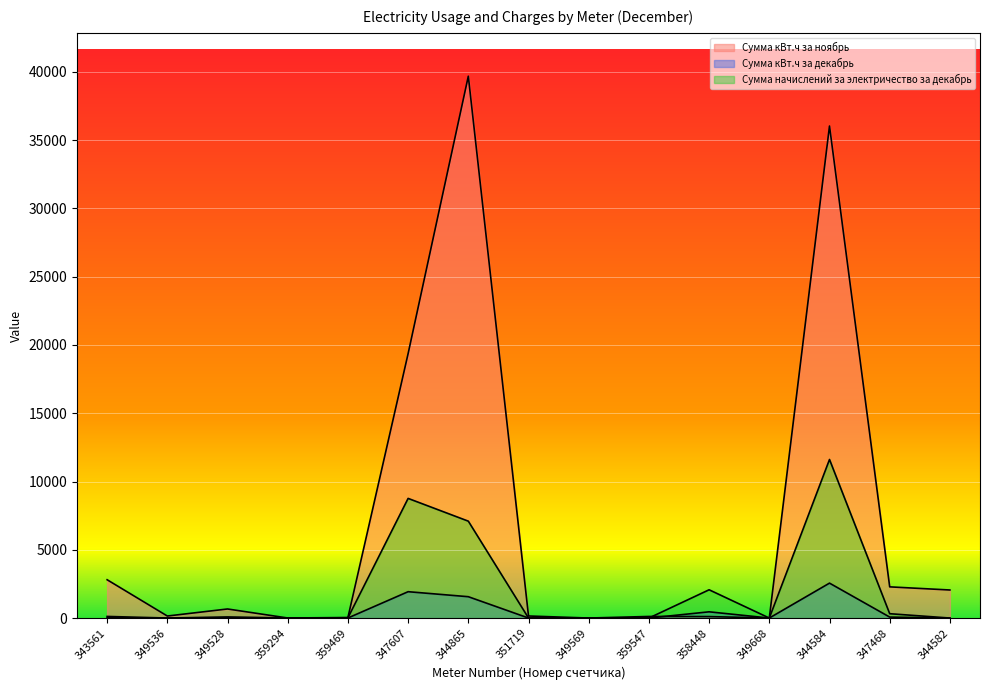

At 349528, list the series in order from largest to smallest.

Сумма кВт.ч за ноябрь, Сумма начислений за электричество за декабрь, Сумма кВт.ч за декабрь